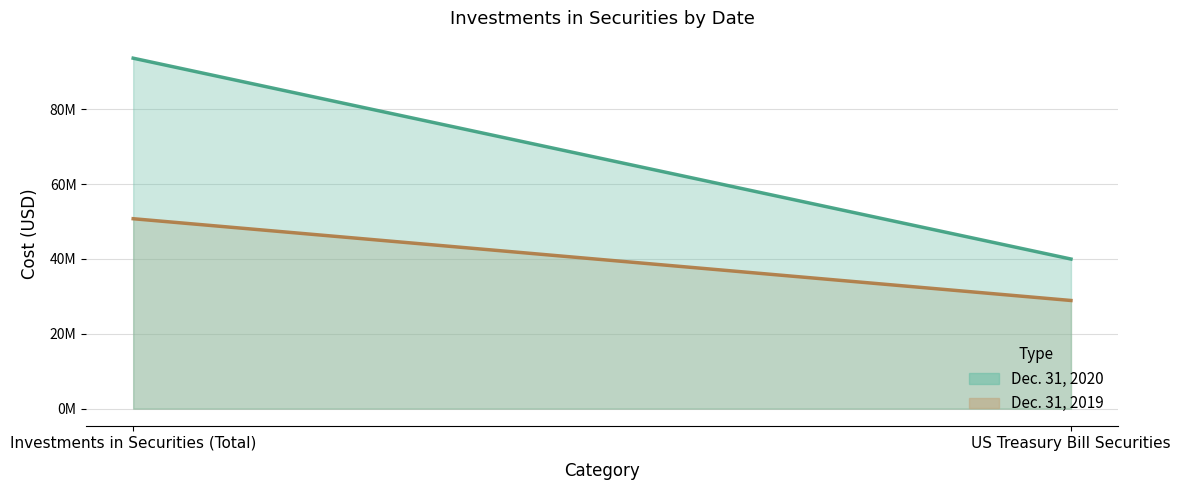

Reading left to right, what are all the values shown in this chart?

Dec. 31, 2020: Investments in Securities (Total)=93658656	US Treasury Bill Securities=39981708
Dec. 31, 2019: Investments in Securities (Total)=50756983	US Treasury Bill Securities=28905850